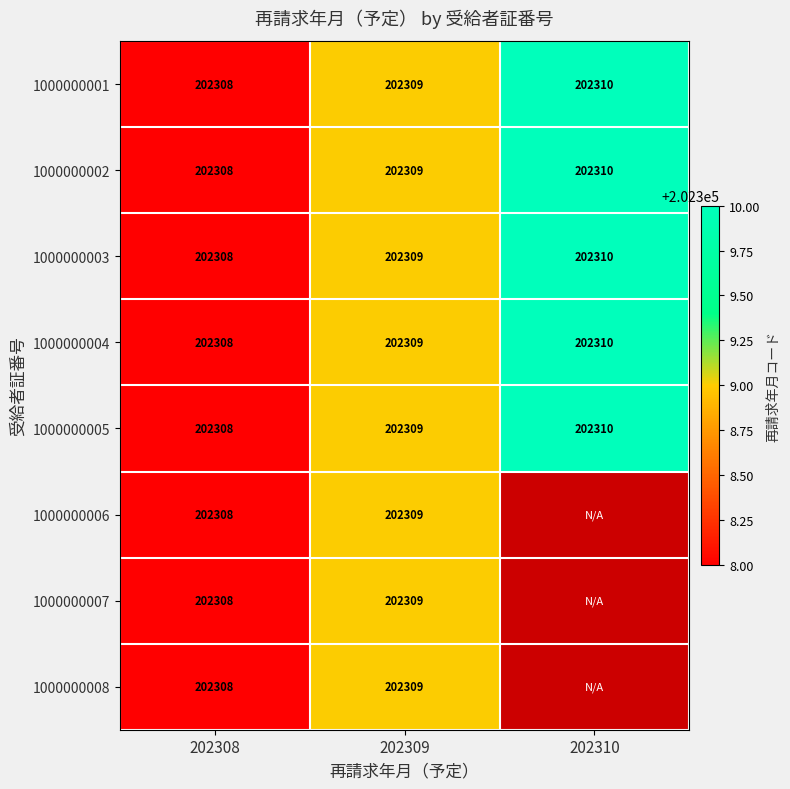

What is the greatest value displayed?

202310.0